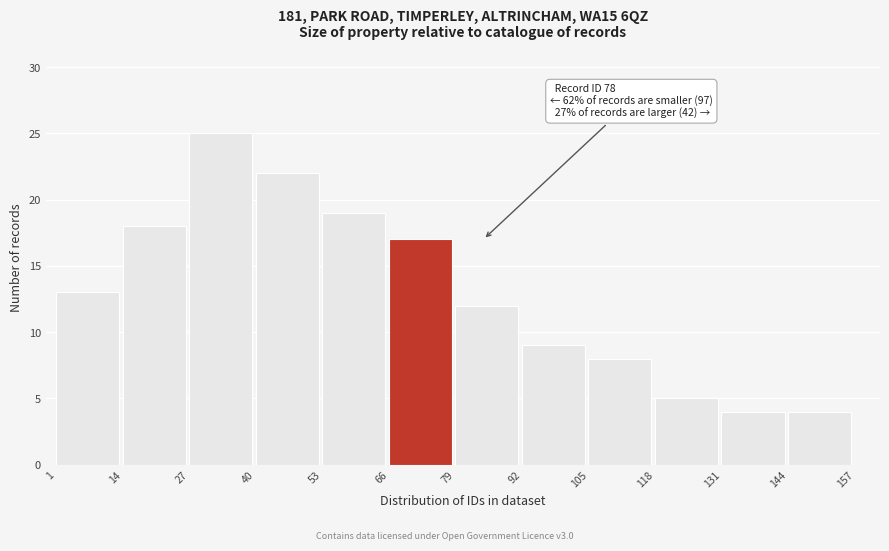

Reading left to right, extract all data points from this chart.

13	18	25	22	19	17	12	9	8	5	4	4